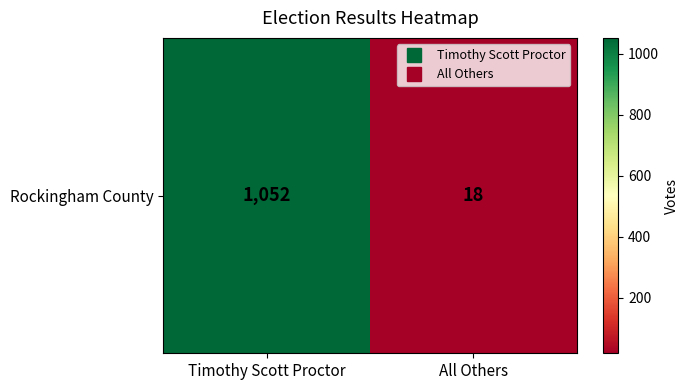

What is the change in value from Timothy Scott Proctor to All Others?

-1034